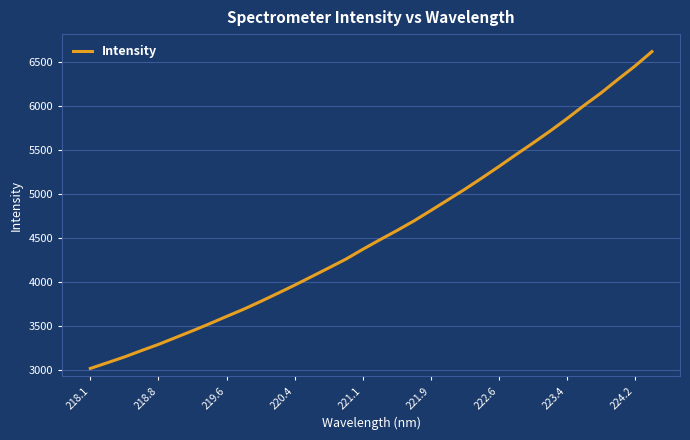

What is the difference between the maximum and minimum values?

3596.9